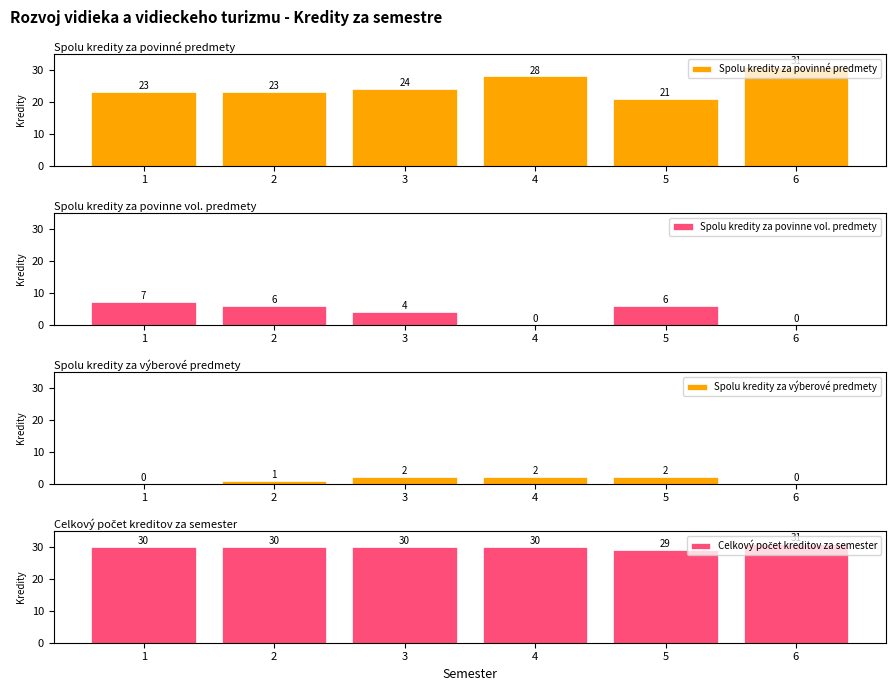

At how many categories does at least one series exceed 25?

6